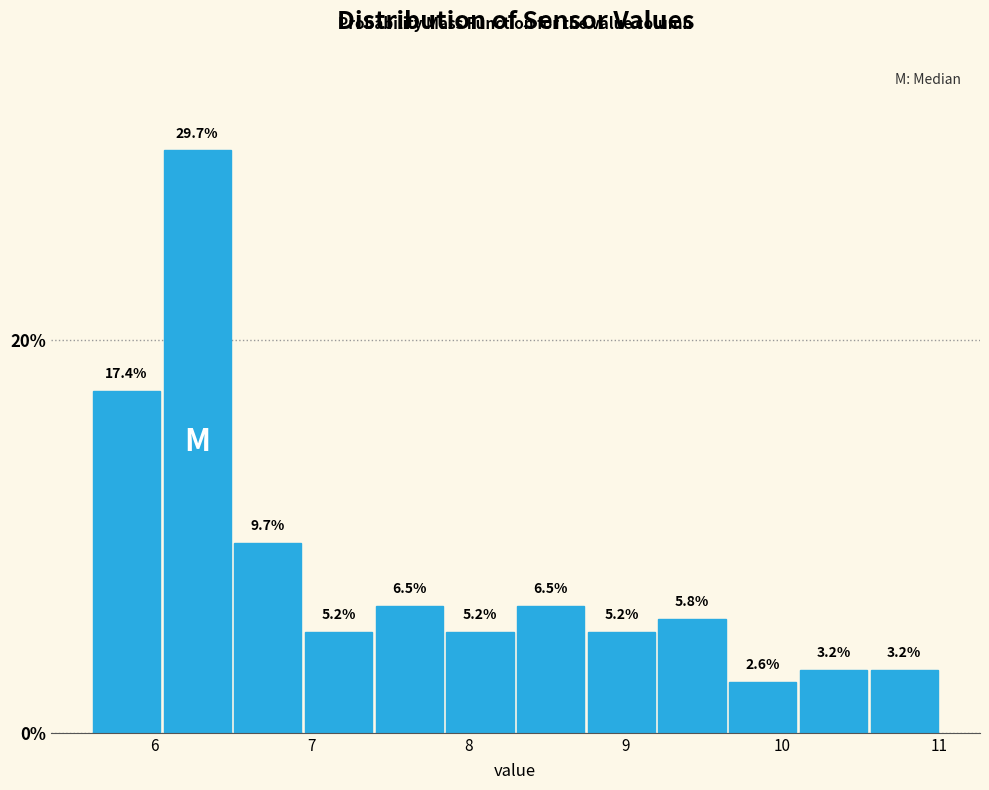

Reading left to right, list every bar in this chart as the range it spans on the x-axis followed by its height. The bar edges are not printed on the chart, so give them approximately, as read against the axis.

5.60 to 6.05: 17.4
6.05 to 6.50: 29.7
6.50 to 6.95: 9.7
6.95 to 7.40: 5.2
7.40 to 7.85: 6.5
7.85 to 8.30: 5.2
8.30 to 8.75: 6.5
8.75 to 9.20: 5.2
9.20 to 9.65: 5.8
9.65 to 10.10: 2.6
10.10 to 10.55: 3.2
10.55 to 11.00: 3.2